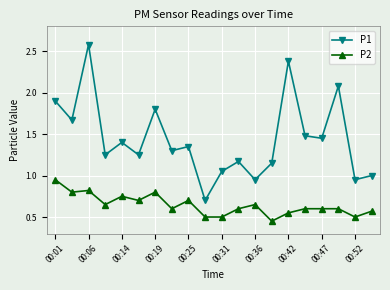

Does the chart have visible grid lines?

Yes